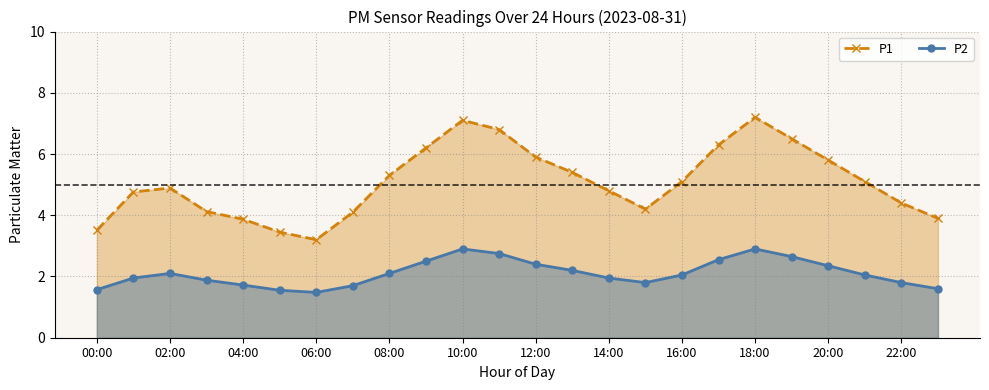

Which category has the lowest value in the P1 series?

06:00